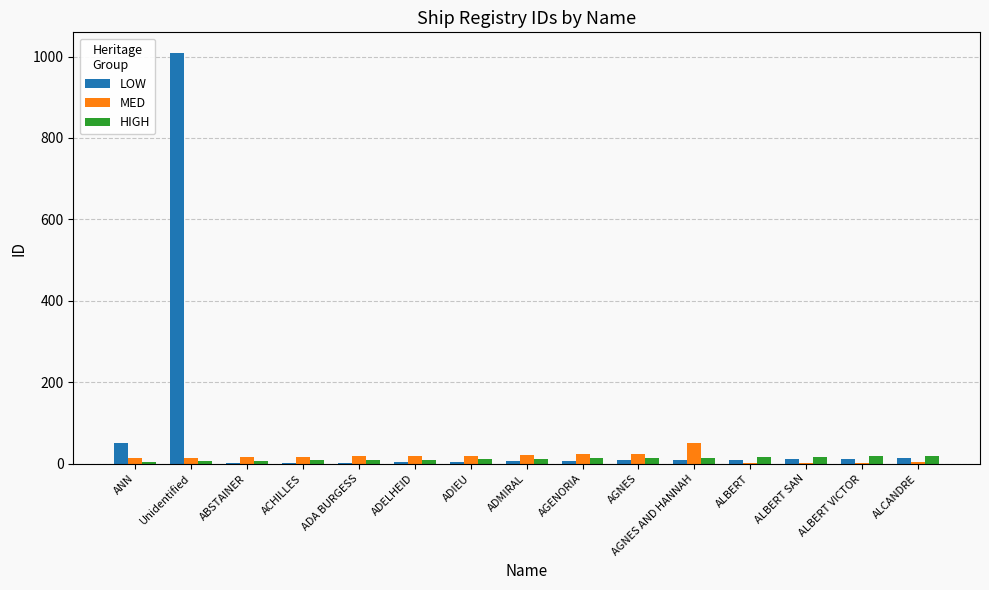

At which label does MED reach its peak?

AGNES AND HANNAH